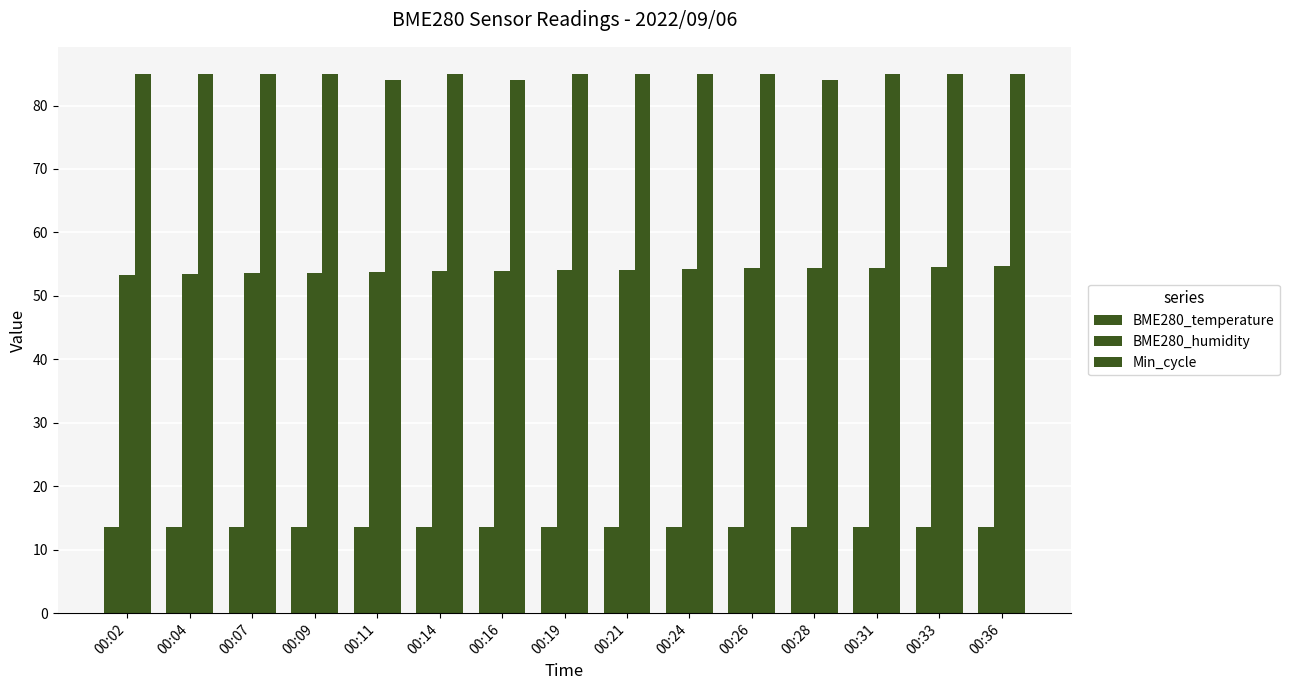

At which category does the chart reach its peak across all series?

00:02